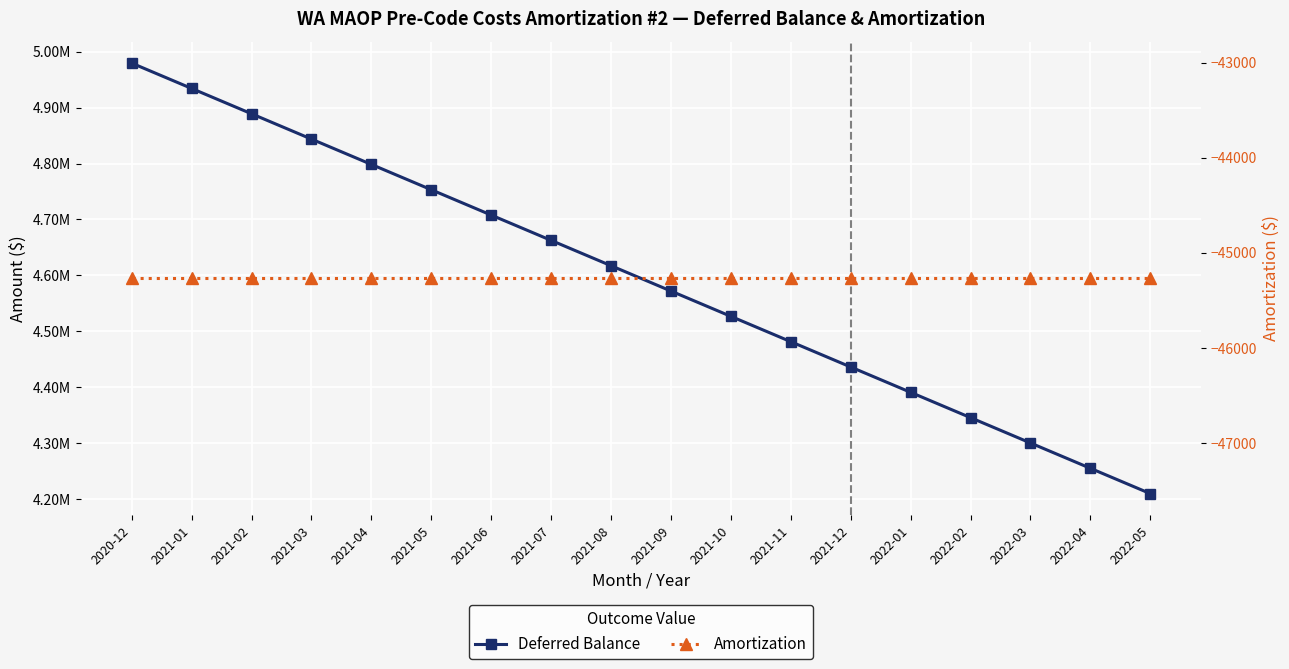

What is the highest value of the Amortization series?

-45267.3